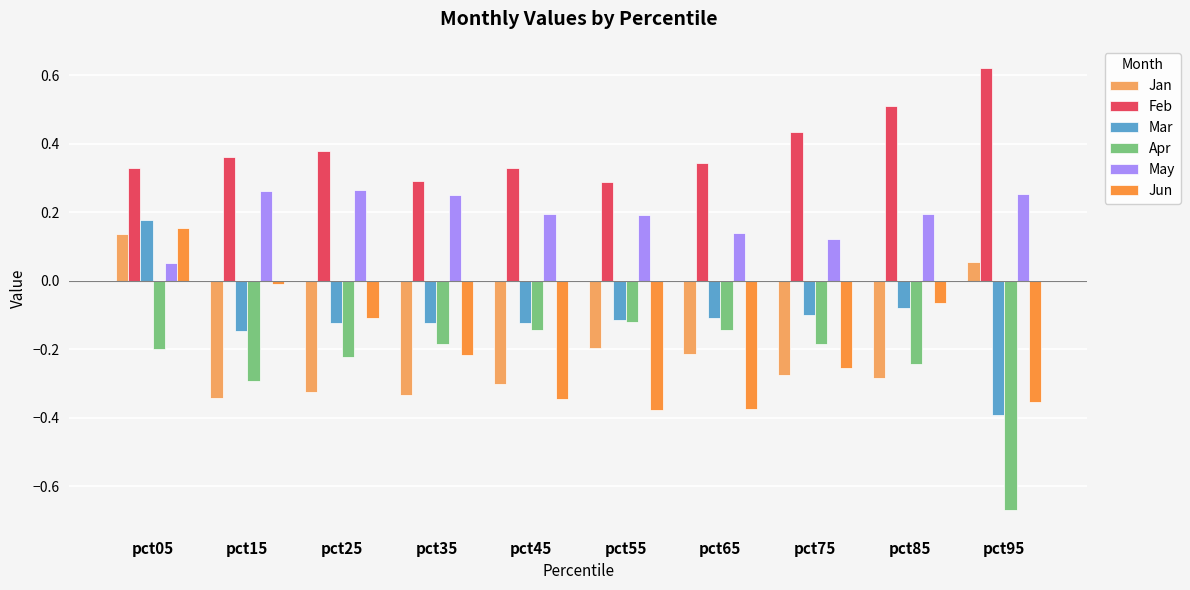

How many May values are between 0 and 1?

10